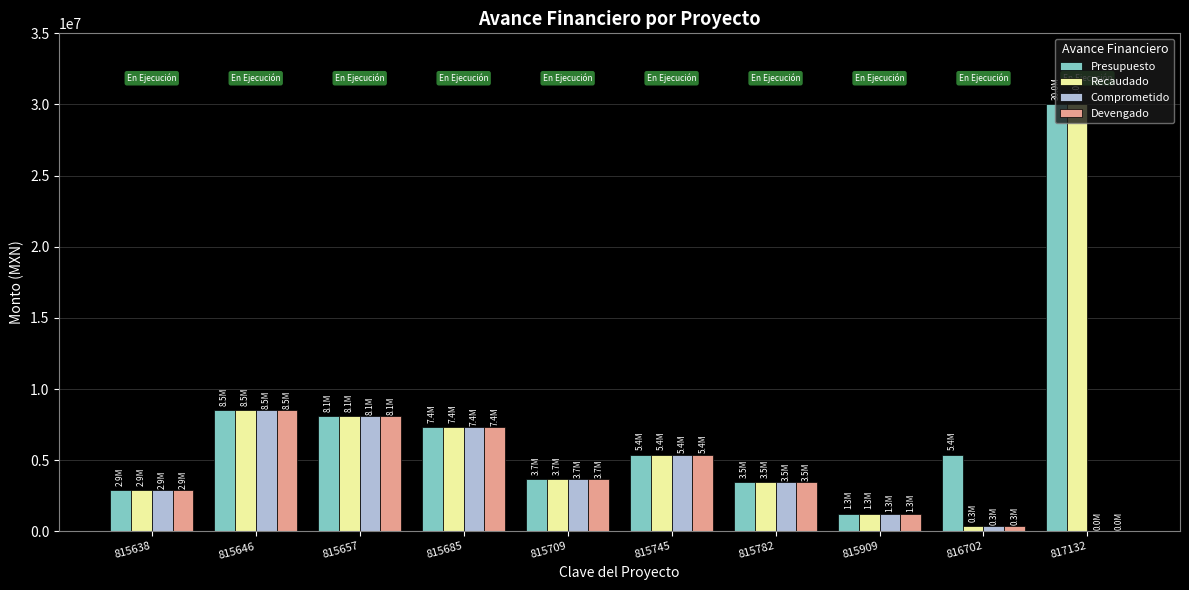

The value of Recaudado at 815709 is 3660000.0. True or false?

True